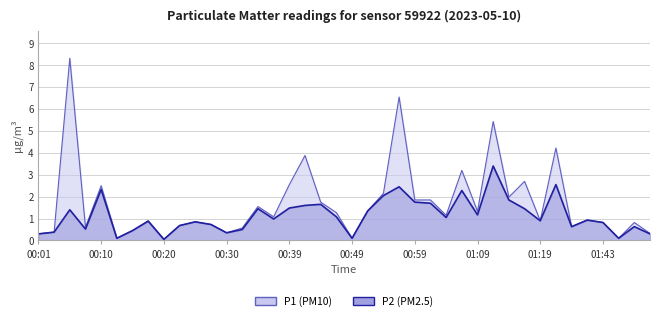

Reading right to left, what are all the values shown in this chart?

P1: 01:51=0.3	01:48=0.8	01:46=0.1	01:43=0.8	01:41=0.9	01:38=0.6	01:21=4.2	01:19=0.9	01:16=2.7	01:14=2.0	01:11=5.4	01:09=1.3	01:06=3.2	01:04=1.1	01:01=1.9	00:59=1.9	00:57=6.5	00:54=2.1	00:52=1.4	00:49=0.1	00:47=1.3	00:44=1.8	00:42=3.9	00:39=2.5	00:37=1.1	00:35=1.6	00:32=0.6	00:30=0.3	00:27=0.7	00:25=0.8	00:22=0.7	00:20=0.1	00:18=0.9	00:15=0.5	00:13=0.1	00:10=2.5	00:08=0.6	00:05=8.3	00:03=0.4	00:01=0.3
P2: 01:51=0.3	01:48=0.6	01:46=0.1	01:43=0.8	01:41=0.9	01:38=0.6	01:21=2.5	01:19=0.9	01:16=1.4	01:14=1.9	01:11=3.4	01:09=1.2	01:06=2.3	01:04=1.1	01:01=1.7	00:59=1.8	00:57=2.5	00:54=2.0	00:52=1.4	00:49=0.1	00:47=1.1	00:44=1.6	00:42=1.6	00:39=1.5	00:37=1.0	00:35=1.4	00:32=0.5	00:30=0.3	00:27=0.7	00:25=0.8	00:22=0.7	00:20=0.1	00:18=0.9	00:15=0.5	00:13=0.1	00:10=2.3	00:08=0.5	00:05=1.4	00:03=0.4	00:01=0.3